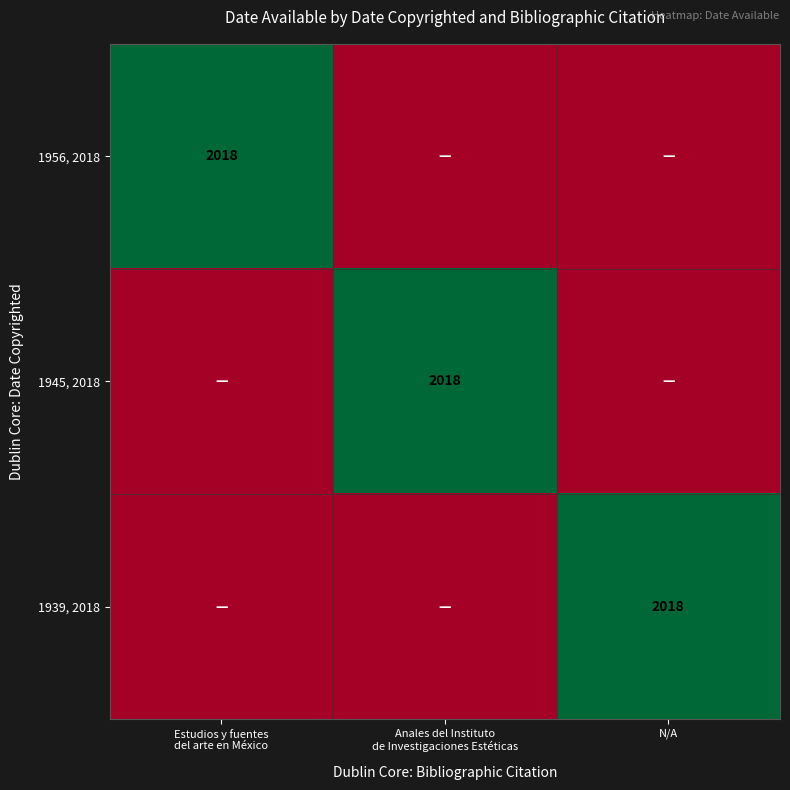

Is the value of 1956, 2018 at N/A greater than the value of 1939, 2018 at Estudios y fuentes del arte en México?

No